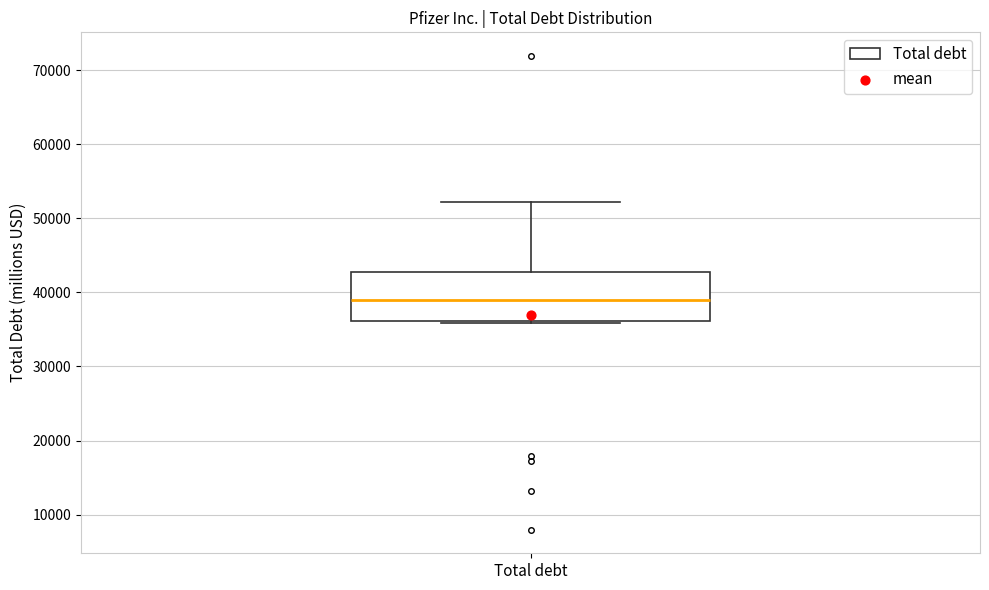

Transcribe this box plot: give where the median line is, the range the box spans, and where the two whiskers end, as read against the y-axis. The values are not printed on the chart, so give them approximately, as read against the axis.

median 39000, box 36000 to 43000, whiskers 36000 (just below the box's lower edge) to 52000